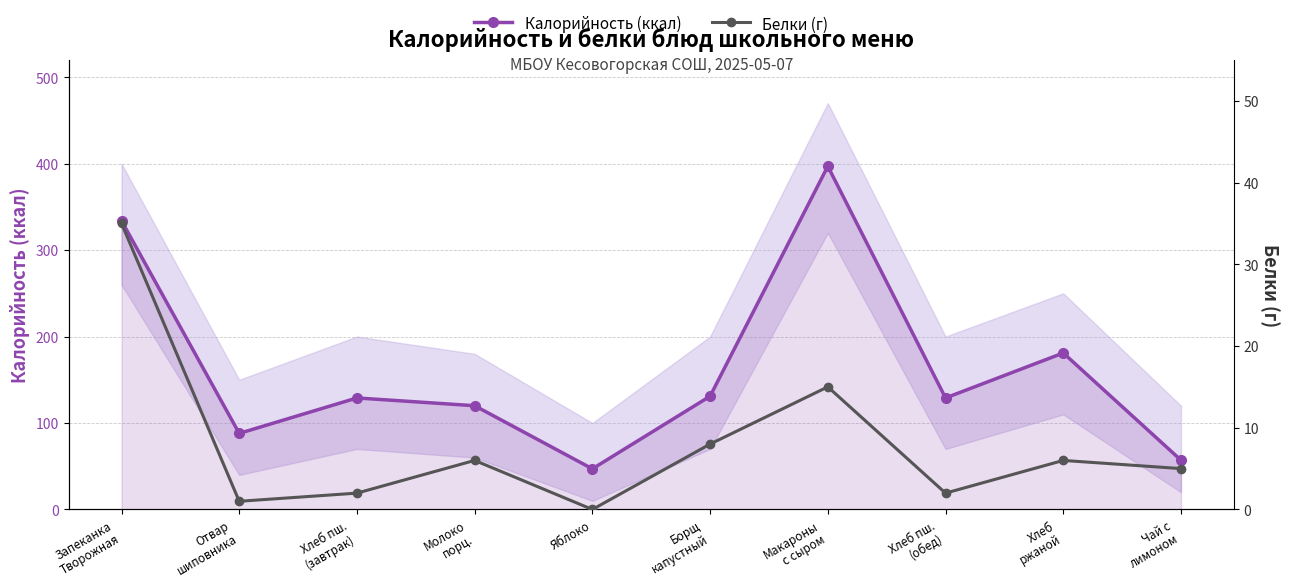

Which series has the largest total across all categories?

Калорийность (ккал)